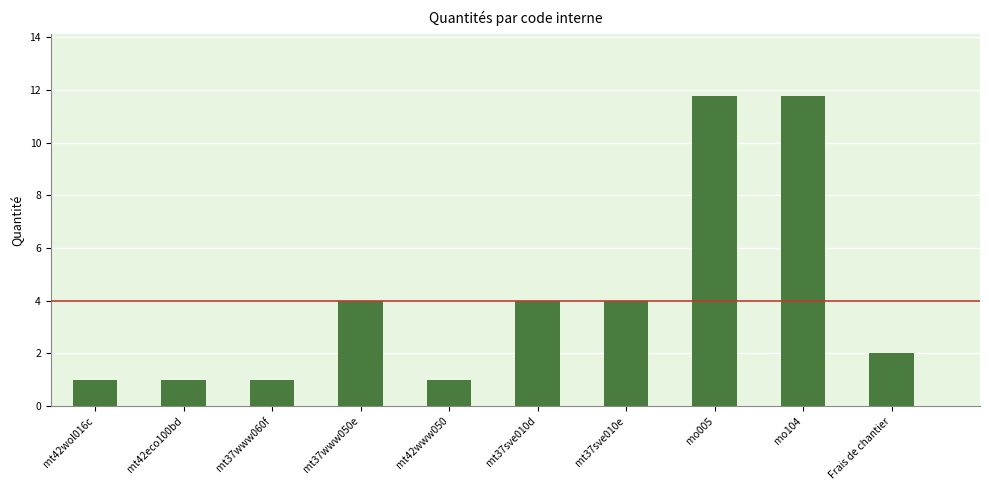

What position from the right is mt42eco100bd?

9